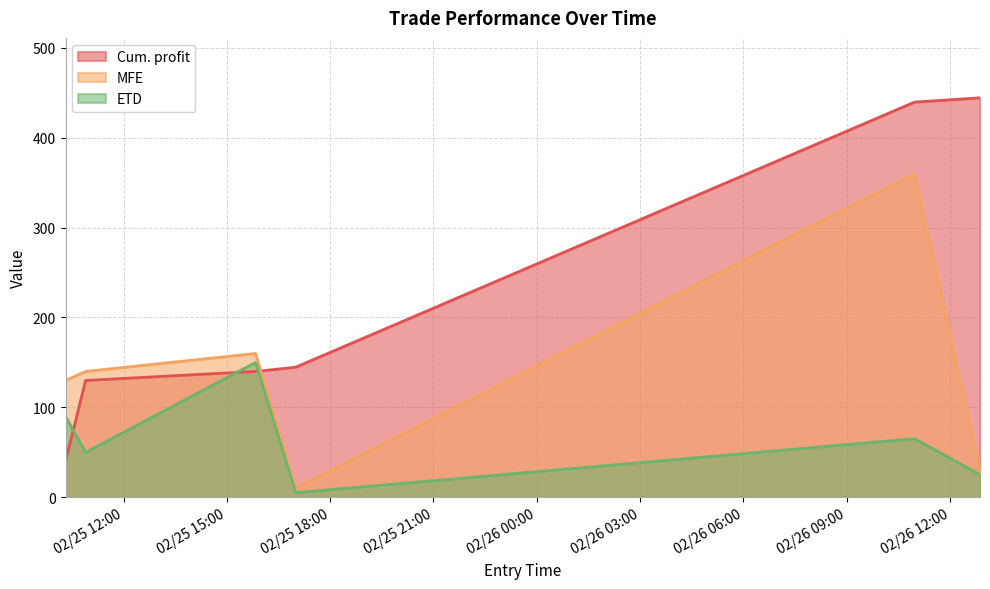

What is the value of the Cum. profit point at the 6th from the left?

444.3